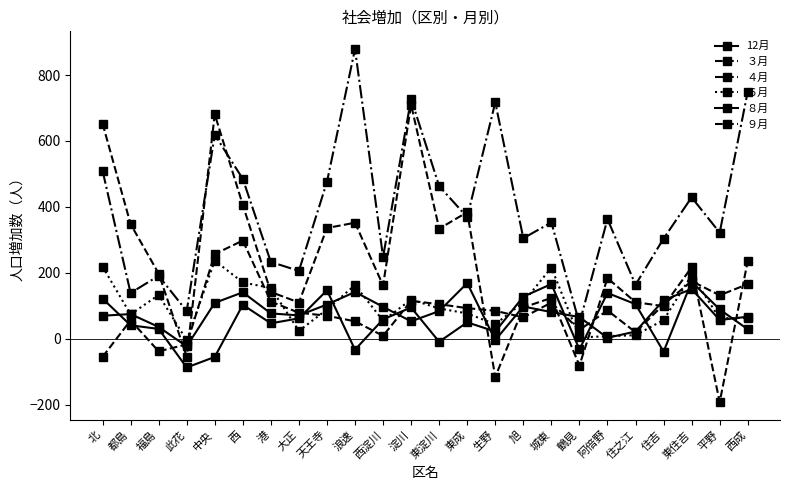

Is it true that 12月 equals 34 at 生野?

False